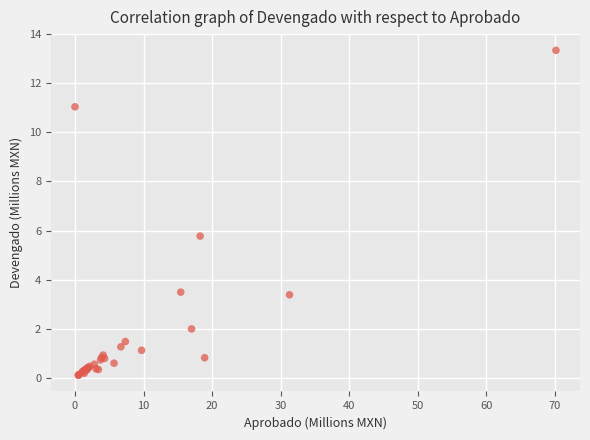

What Y value in the scatter plot is closest to 6?

5.8